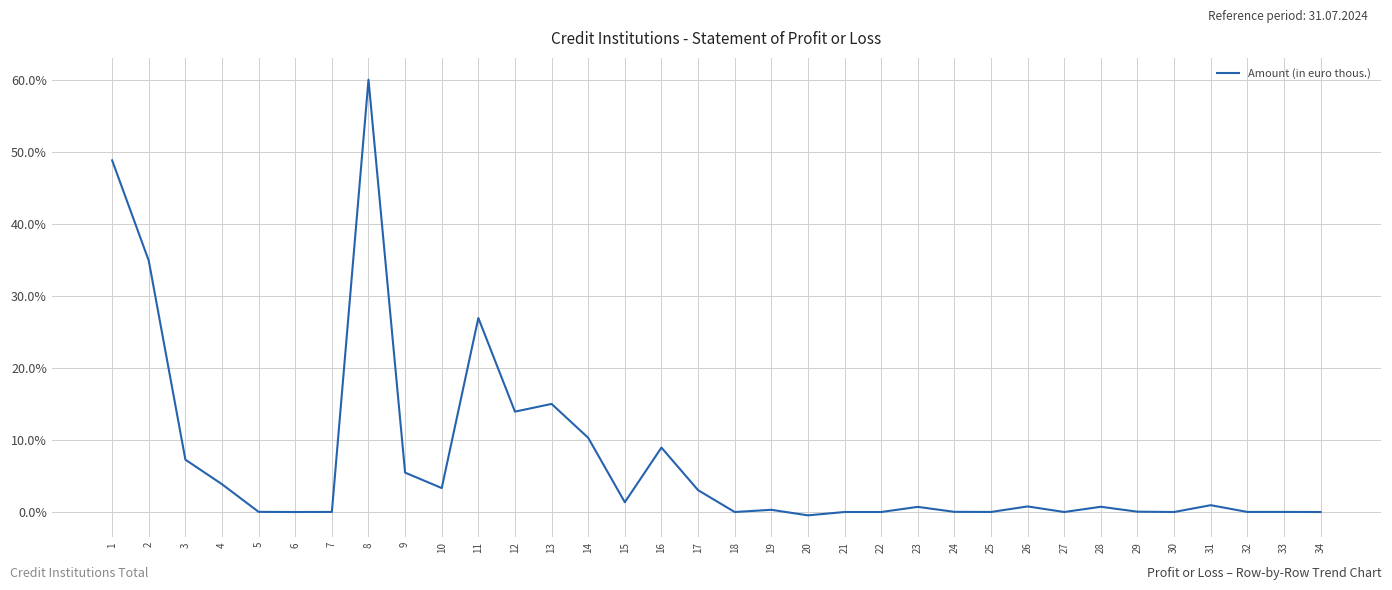

At which category does the chart reach its peak across all series?

8